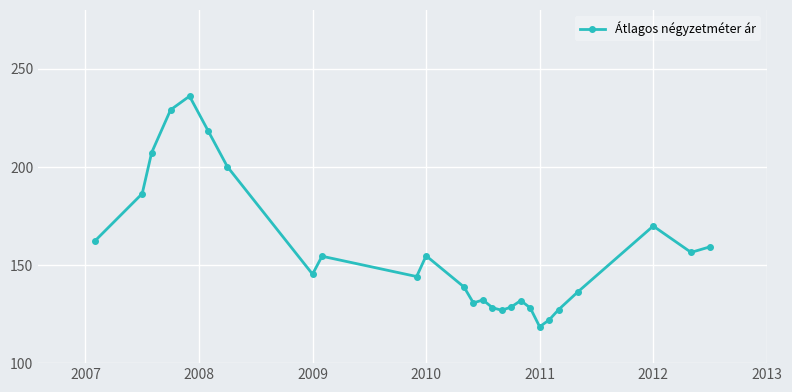

Does the chart have visible grid lines?

Yes